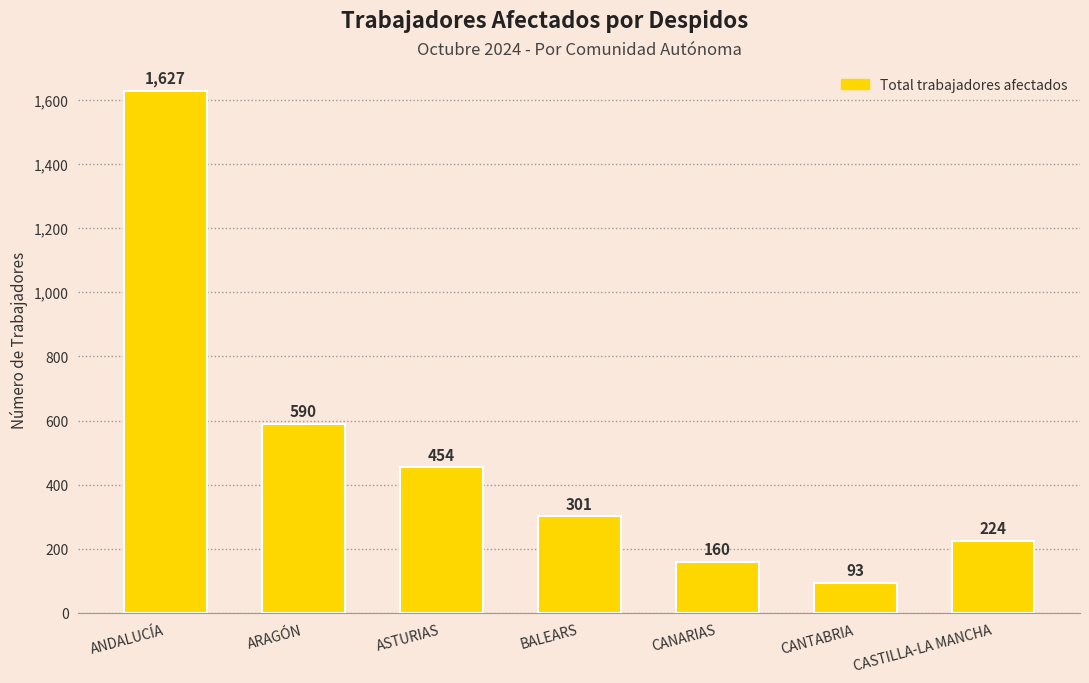

What is the change in value from ANDALUCÍA to CASTILLA-LA MANCHA?

-1403